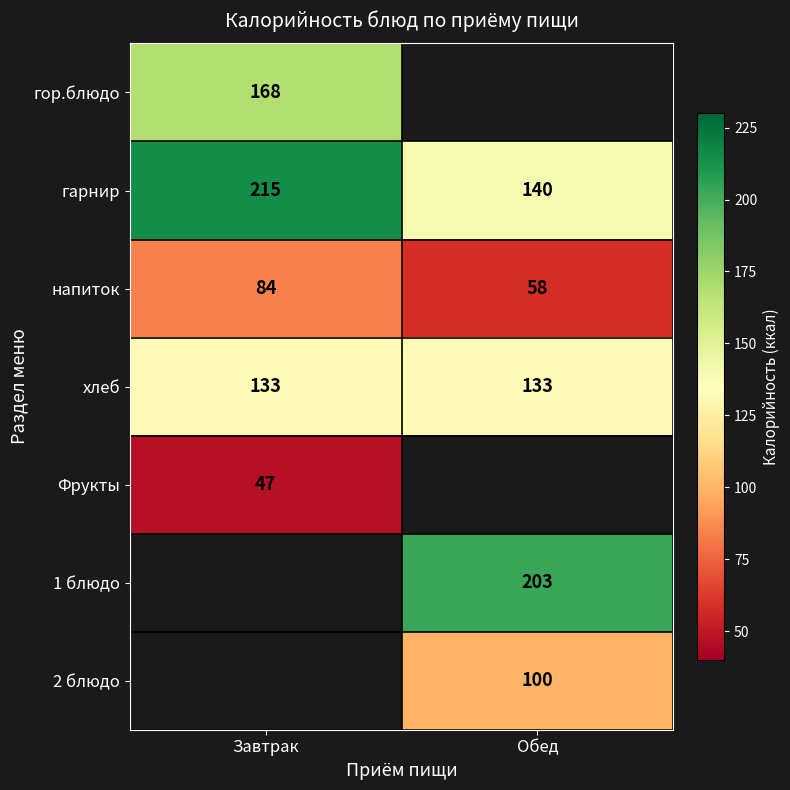

Is the value of 1 блюдо at Обед greater than the value of гарнир at Обед?

Yes